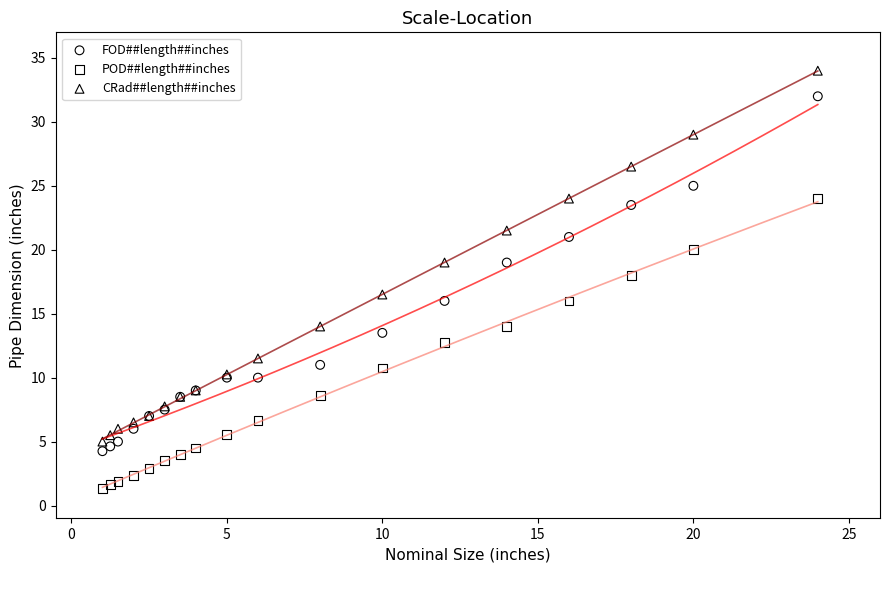

Across all series, what Y value is closest to 17?

16.5